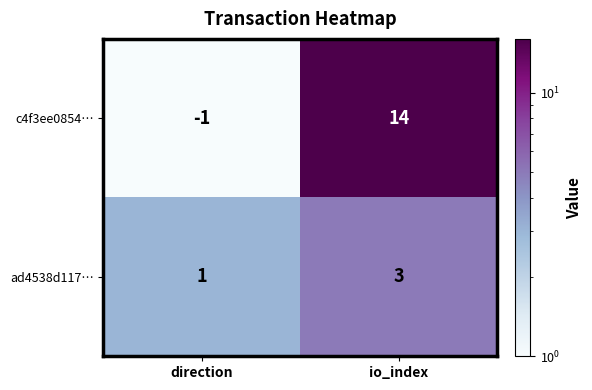

What is the sum of all c4f3ee0854… values?

13